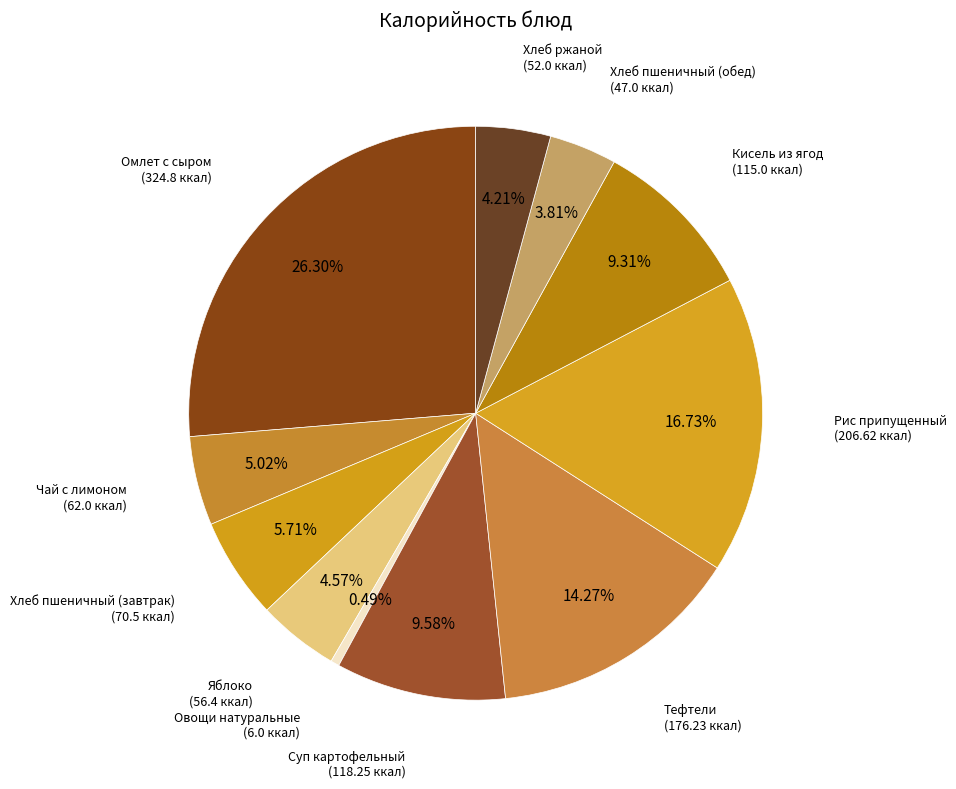

How many slices are in this pie chart?

11